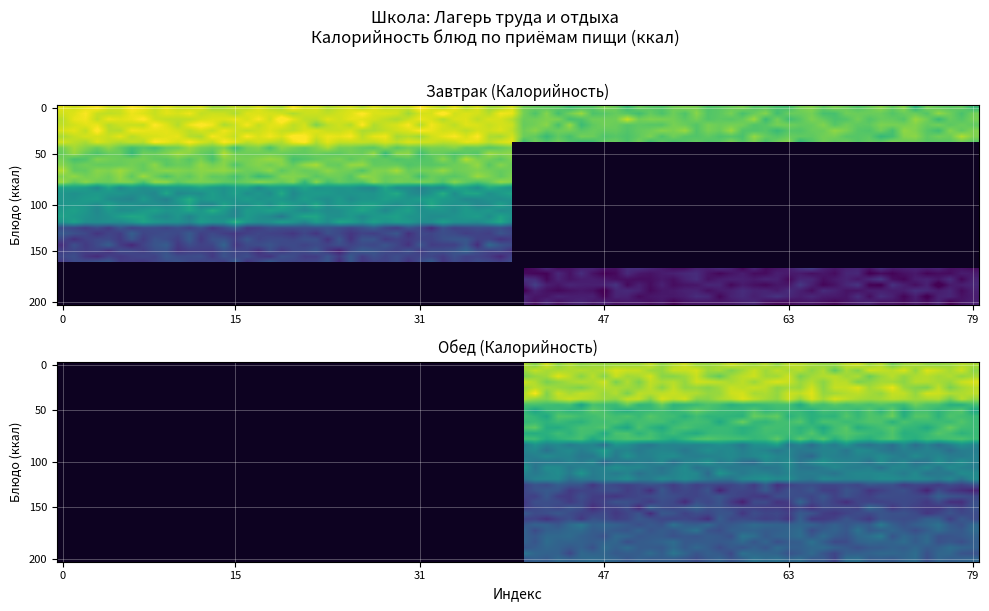

What is the maximum value shown in the chart?

187